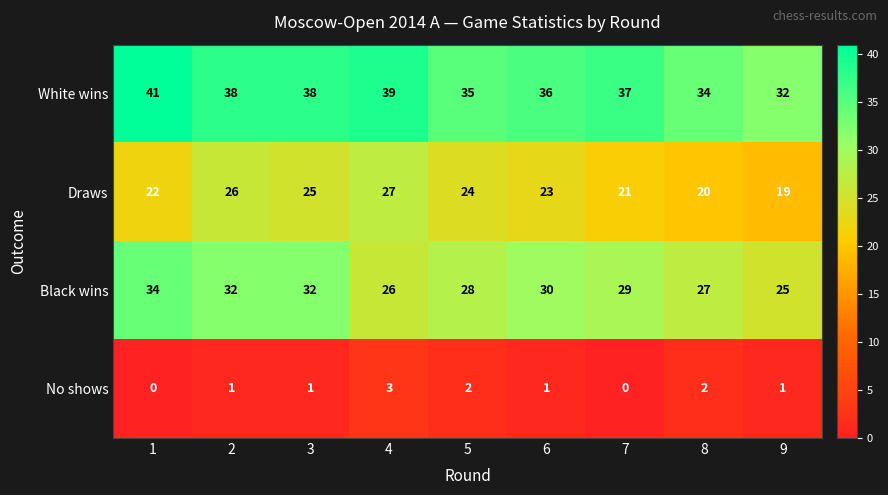

How many No shows values are between 1 and 2?

6